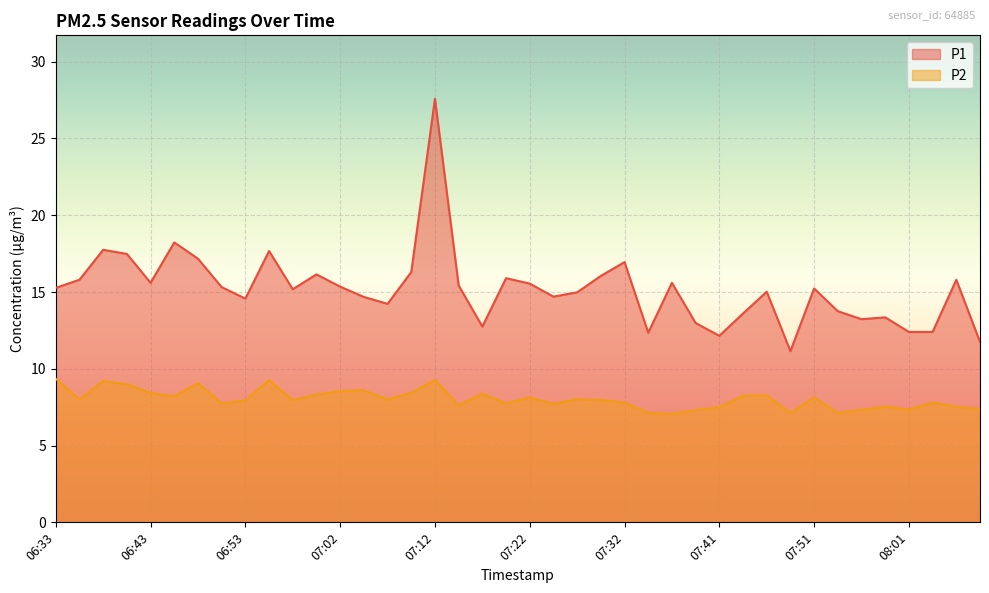

How many categories are shown in the chart?

40